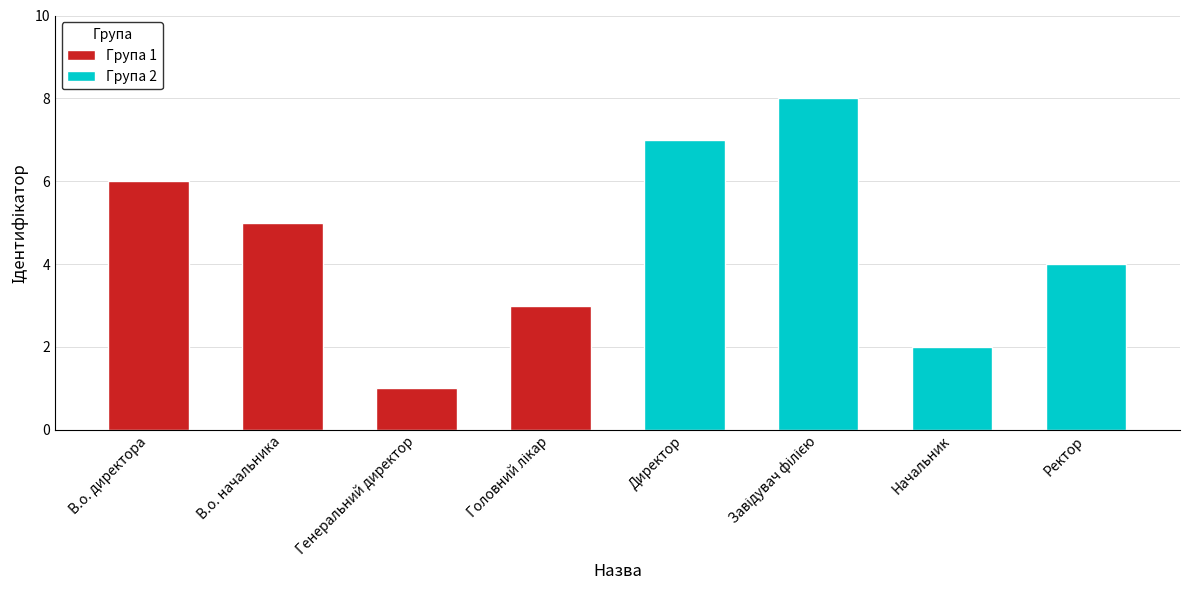

How many series are shown in this chart?

2